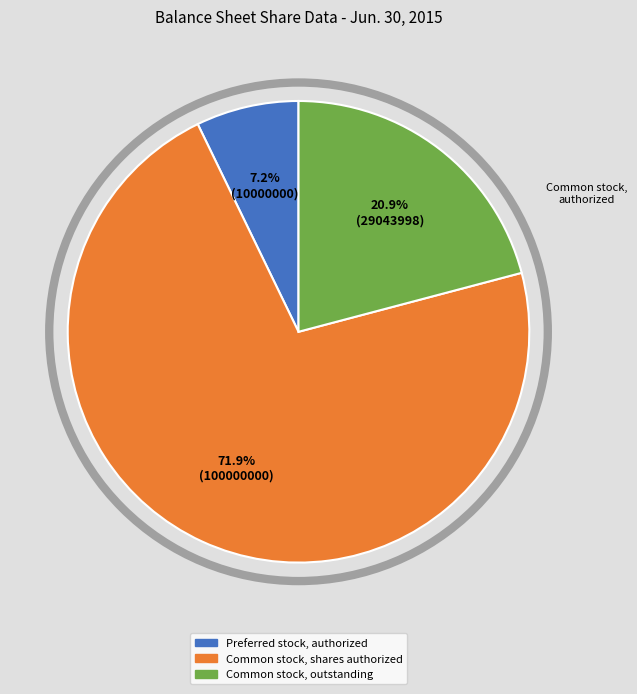

To the nearest percent, what is the combined percentage of Common stock, shares authorized and Preferred stock, authorized?

79%